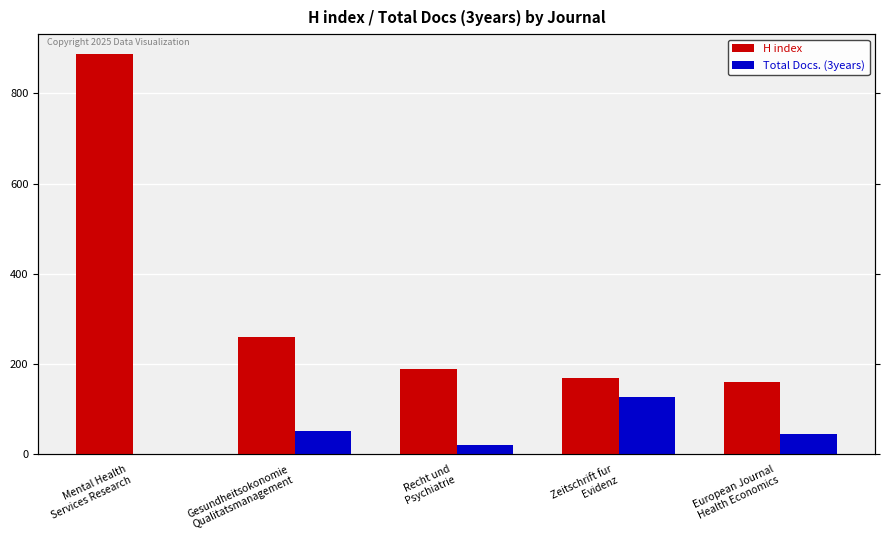

How many bars are there in each group?

2